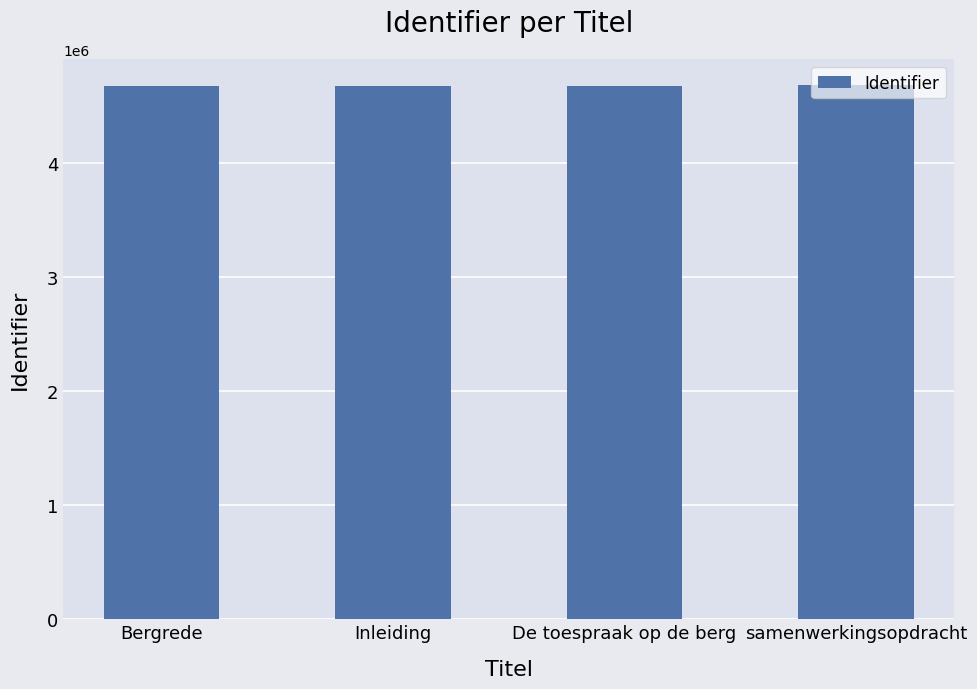

The chart shows a value of 1413536 at De toespraak op de berg. True or false?

False